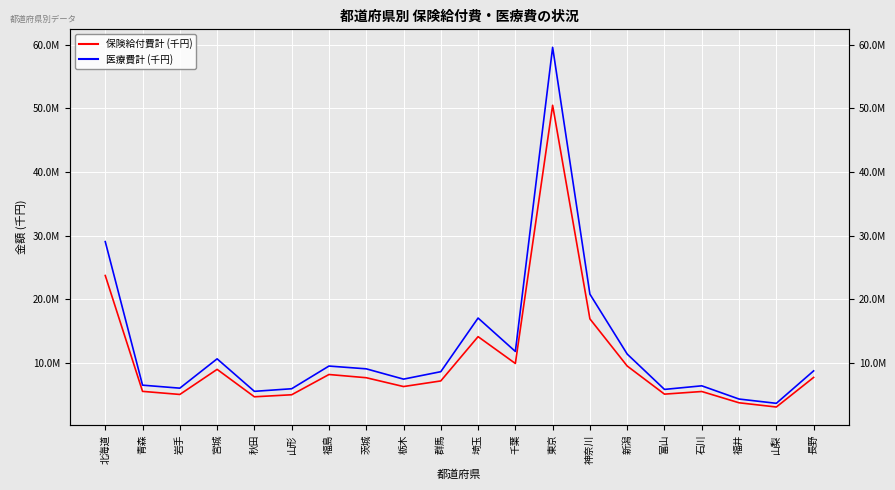

True or false: 医療費計 (千円) has a value of 2280135.4 at 石川.

False